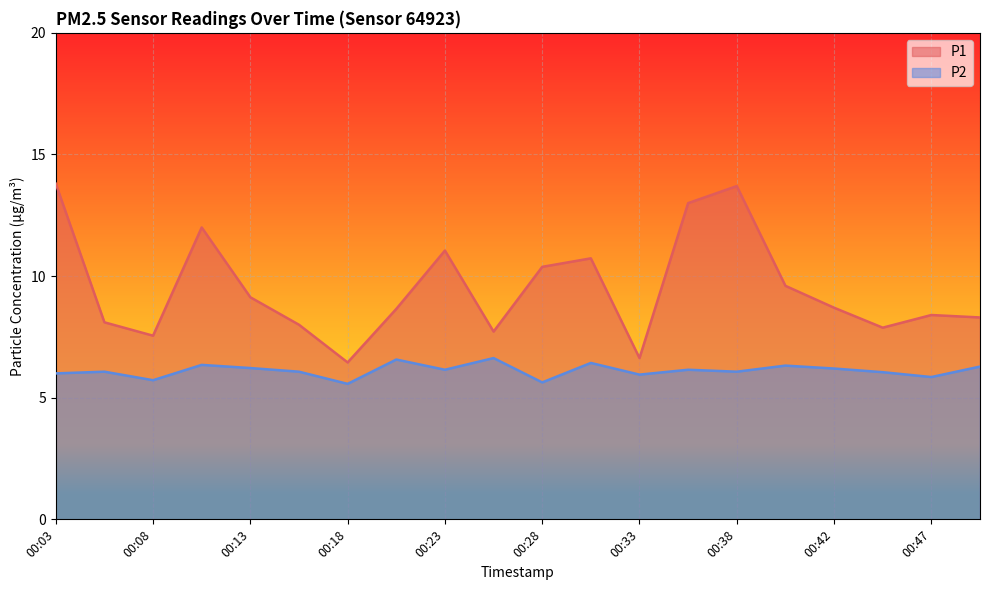

What is the difference between the second highest and minimum values in the P1 series?

7.2